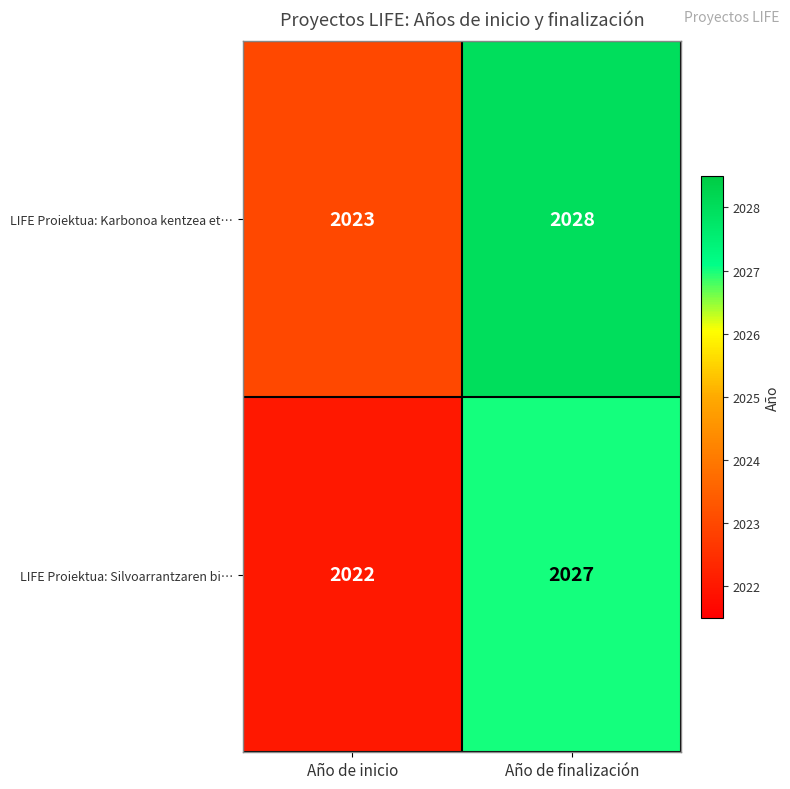

The LIFE Proiektua: Silvoarrantzaren bi… series shows 2022 at Año de inicio. True or false?

True